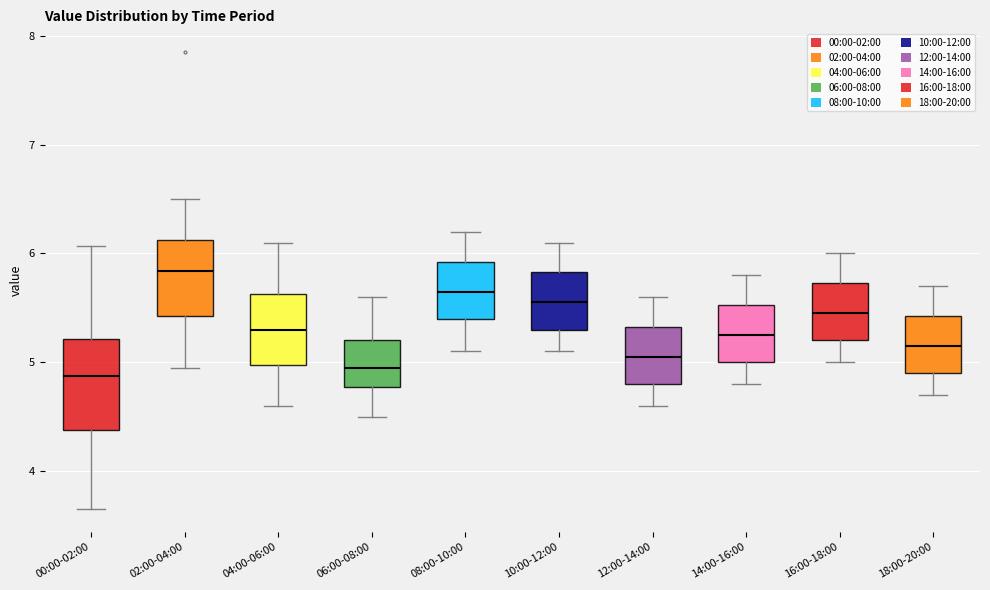

Reading left to right, read every box against the y-axis: the position of its median line, the range the box covers, and the ends of its whiskers. The values are not printed on the chart, so give them approximately, as read against the axis.

00:00-02:00: median 4.9, box 4.4 to 5.2, whiskers 3.7 to 6.1
02:00-04:00: median 5.8, box 5.4 to 6.1, whiskers 5.0 to 6.5
04:00-06:00: median 5.3, box 5.0 to 5.6, whiskers 4.6 to 6.1
06:00-08:00: median 5.0, box 4.8 to 5.2, whiskers 4.5 to 5.6
08:00-10:00: median 5.7, box 5.4 to 5.9, whiskers 5.1 to 6.2
10:00-12:00: median 5.6, box 5.3 to 5.8, whiskers 5.1 to 6.1
12:00-14:00: median 5.1, box 4.8 to 5.3, whiskers 4.6 to 5.6
14:00-16:00: median 5.3, box 5.0 to 5.5, whiskers 4.8 to 5.8
16:00-18:00: median 5.5, box 5.2 to 5.7, whiskers 5.0 to 6.0
18:00-20:00: median 5.2, box 4.9 to 5.4, whiskers 4.7 to 5.7